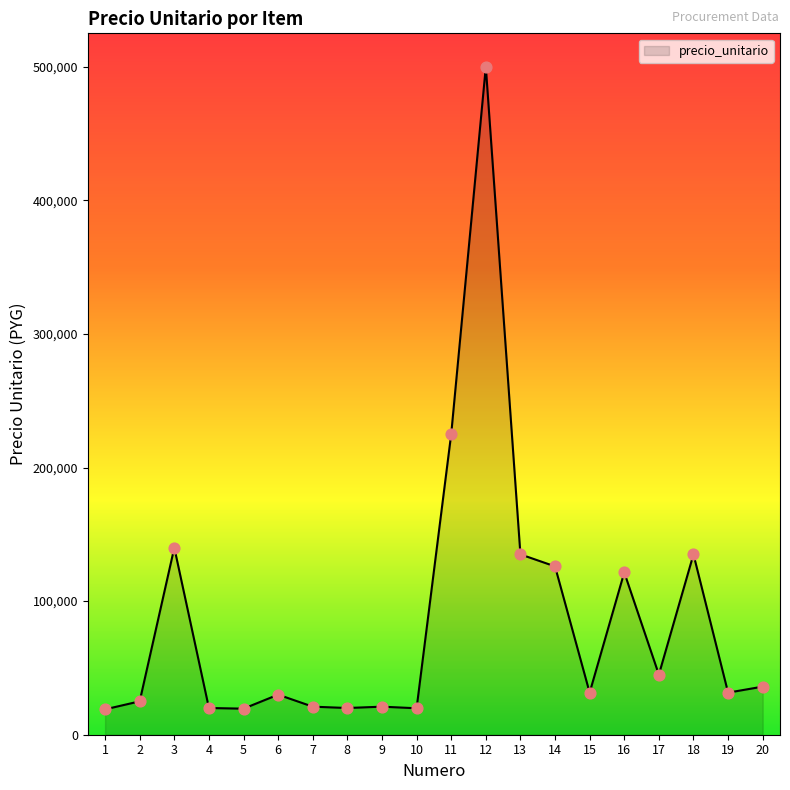

What is the change in value from 5 to 8?

+500